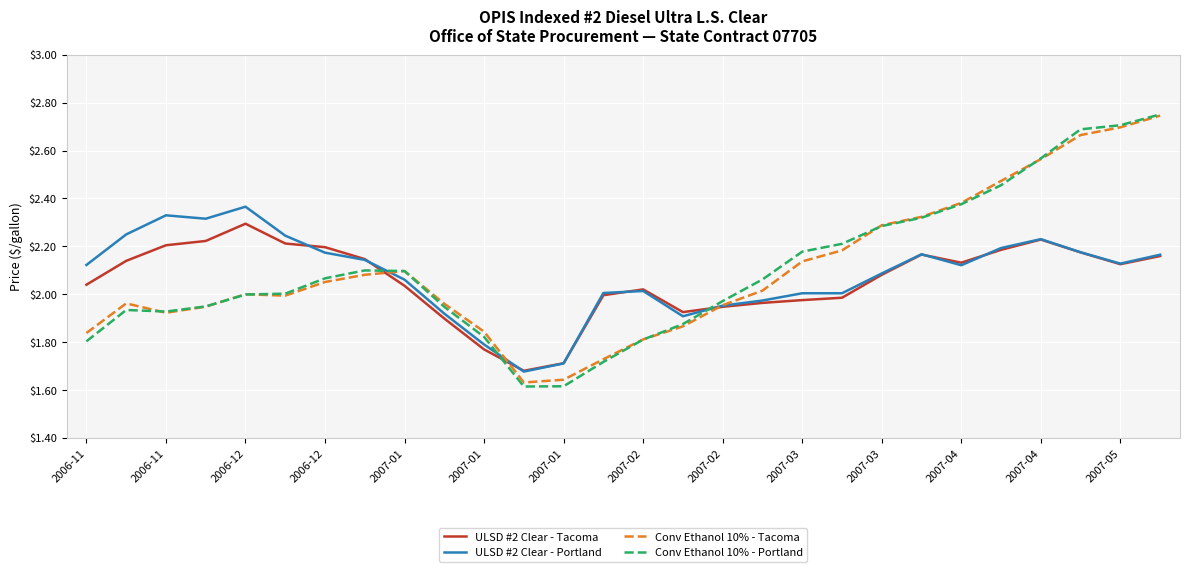

Does the chart display data point markers on the line(s)?

No